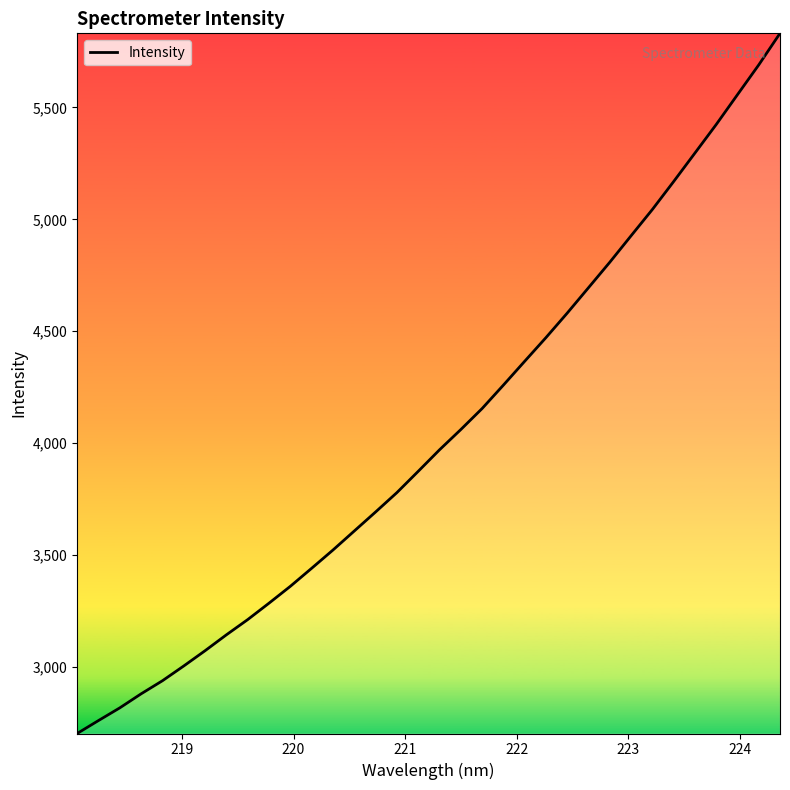

What is the average value?

4041.1